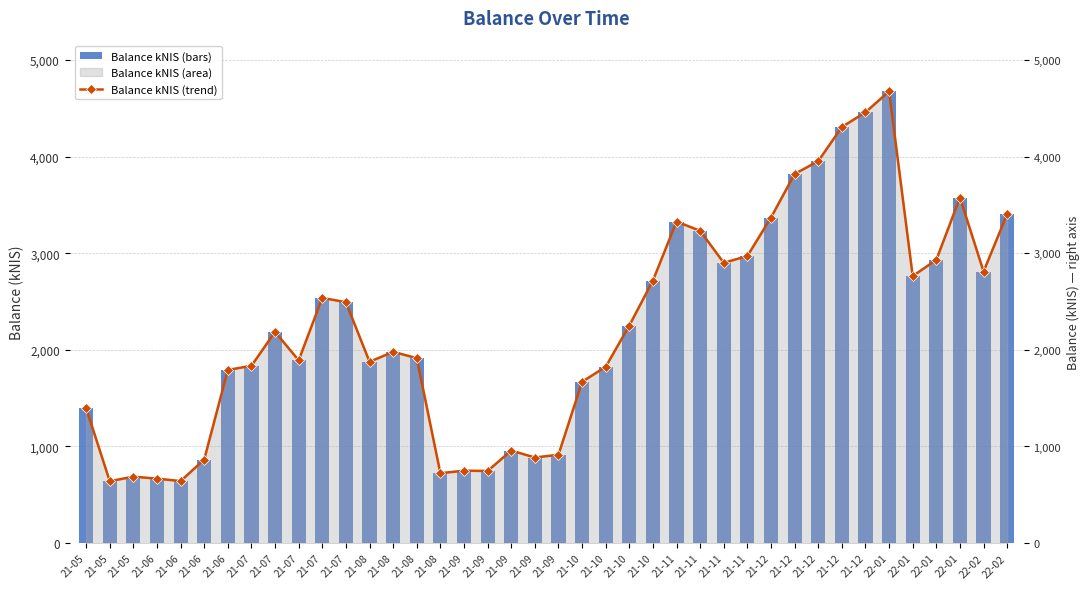

What is the average value of the balance_kNIS series?

2233.9